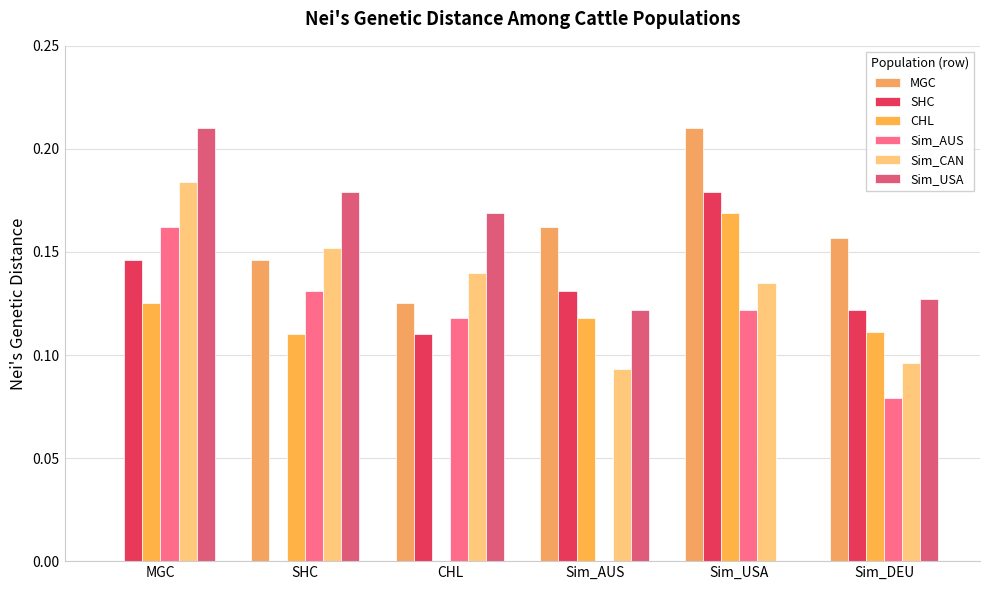

How many positive values does the CHL series have?

5